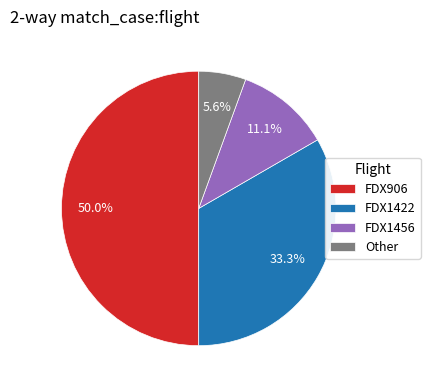

Which has a higher value, Other or FDX906?

FDX906